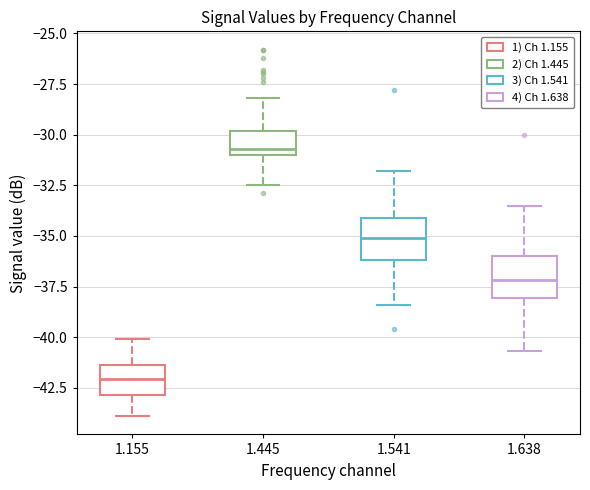

Reading left to right, transcribe this box plot: for each box, give where its median line is, the range the box spans, and where its two whiskers end, as read against the y-axis. The values are not printed on the chart, so give them approximately, as read against the axis.

1.155: median -42.0, box -43.0 to -41.5, whiskers -44.0 to -40.0
1.445: median -30.5, box -31.0 to -30.0, whiskers -32.5 to -28.0
1.541: median -35.0, box -36.0 to -34.0, whiskers -38.5 to -32.0
1.638: median -37.0, box -38.0 to -36.0, whiskers -40.5 to -33.5